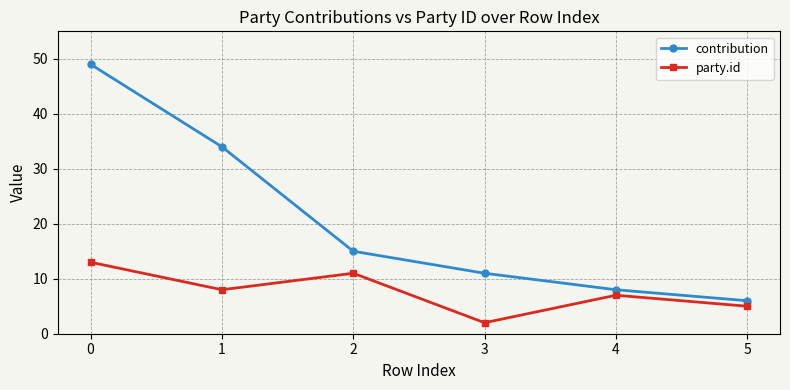

Which series has the widest spread of values?

contribution